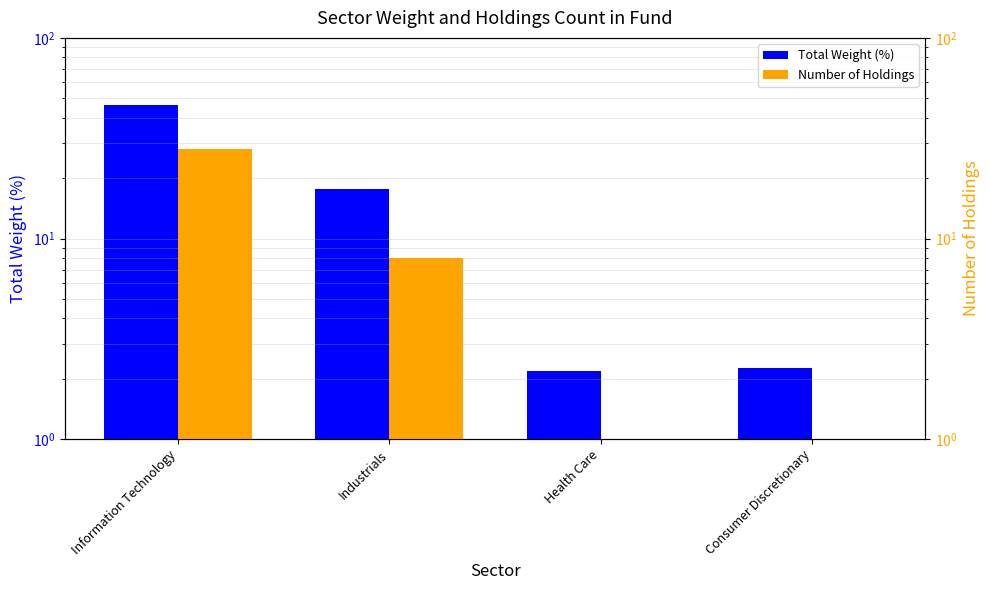

Reading left to right, list all the values displayed in this chart.

Total Weight (%): Information Technology=46.4	Industrials=17.6	Health Care=2.2	Consumer Discretionary=2.3
Number of Holdings: Information Technology=28.0	Industrials=8.0	Health Care=1.0	Consumer Discretionary=1.0